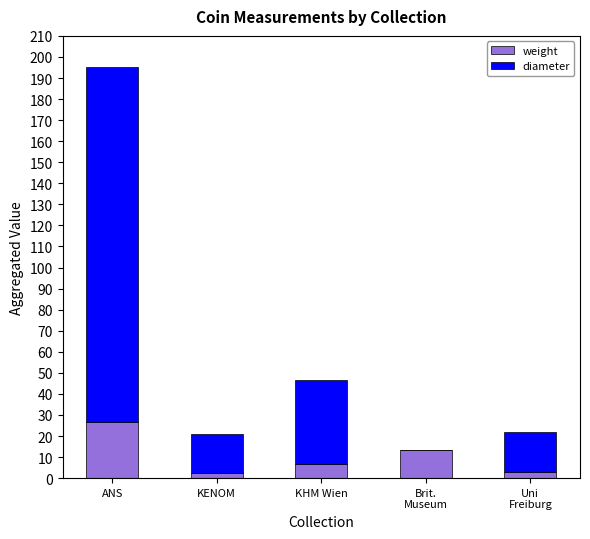

Which category has the highest value in the weight series?

ANS